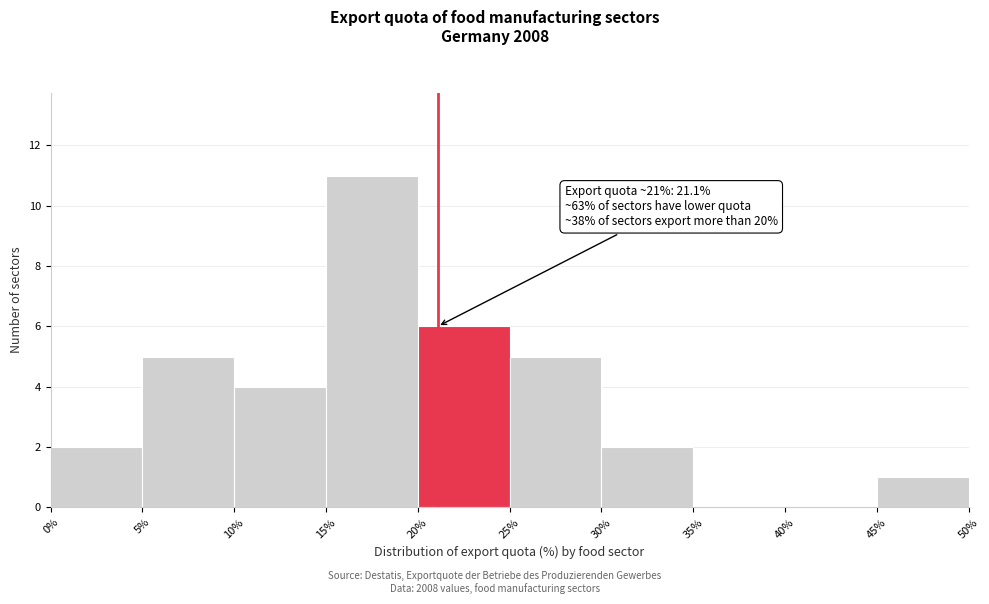

Over which range of the x-axis is the bar tallest?

15% to 20%